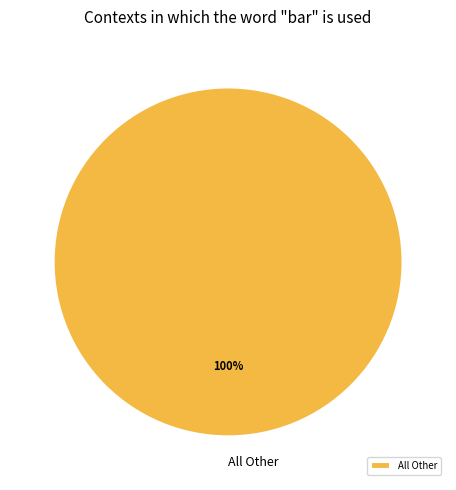

What is the majority slice?

All Other